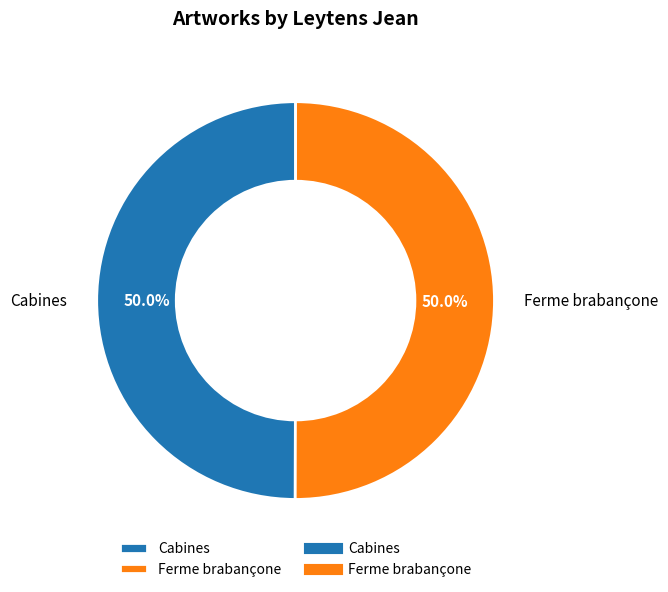

What percentage is the Cabines slice, to the nearest percent?

50%